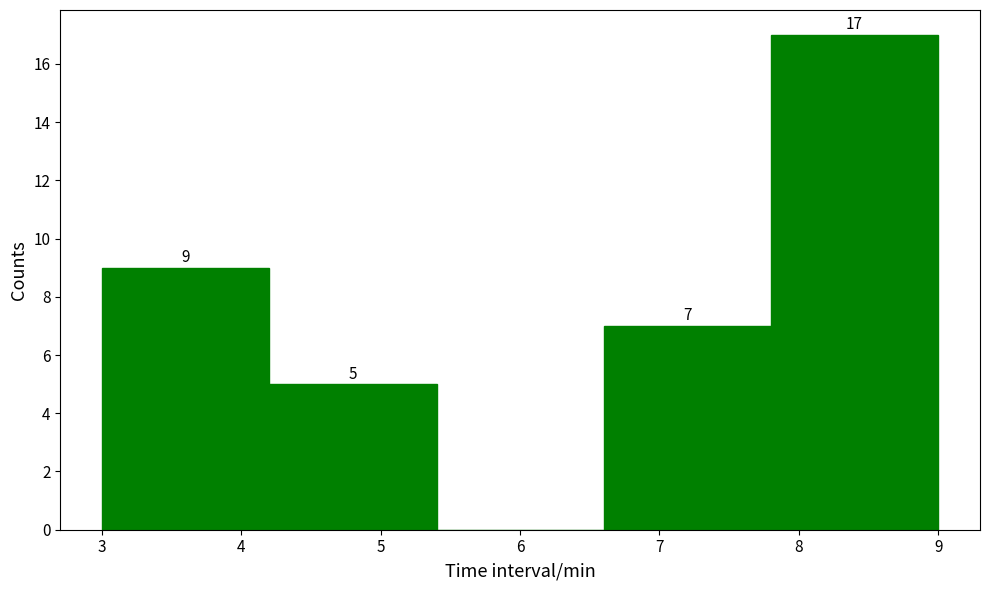

Which range on the x-axis has the tallest bar?

7.8 to 9.0